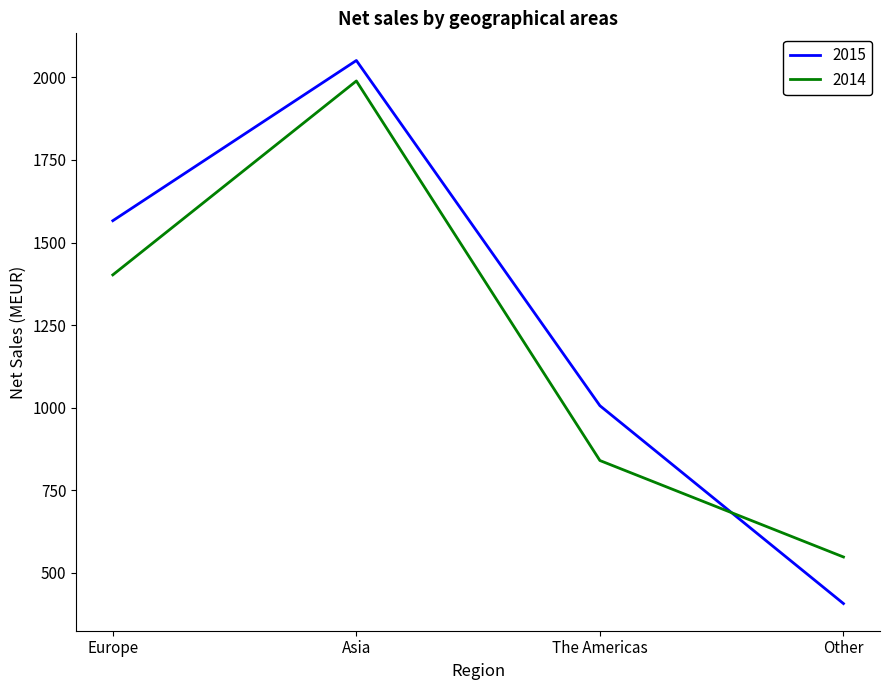

True or false: 2014 and 2015 intersect in this chart.

True